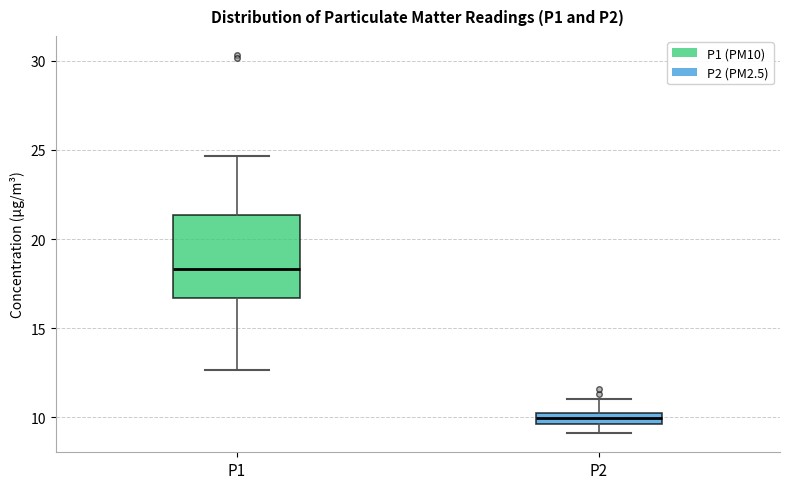

Where does the median line of the box for P1 sit on the y-axis? The values are not printed on the chart, so give them approximately, as read against the axis.

18.5